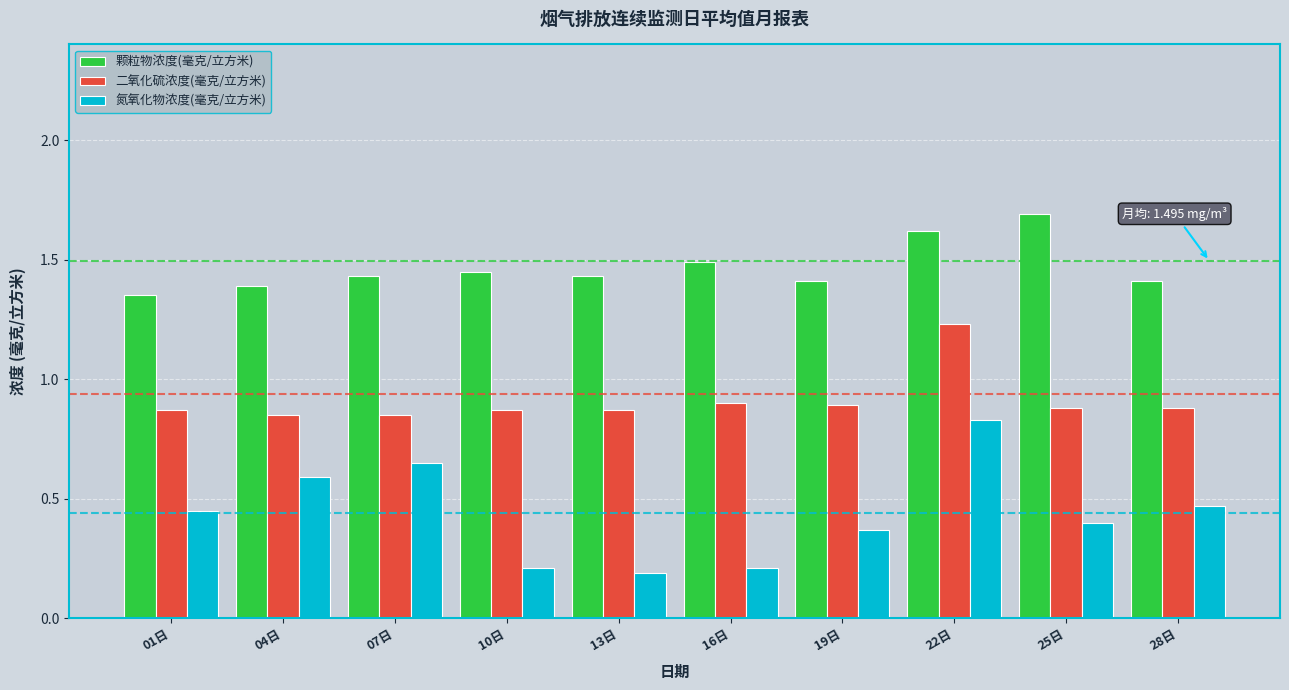

What is the sum of all 氮氧化物浓度(毫克/立方米) values?

4.4